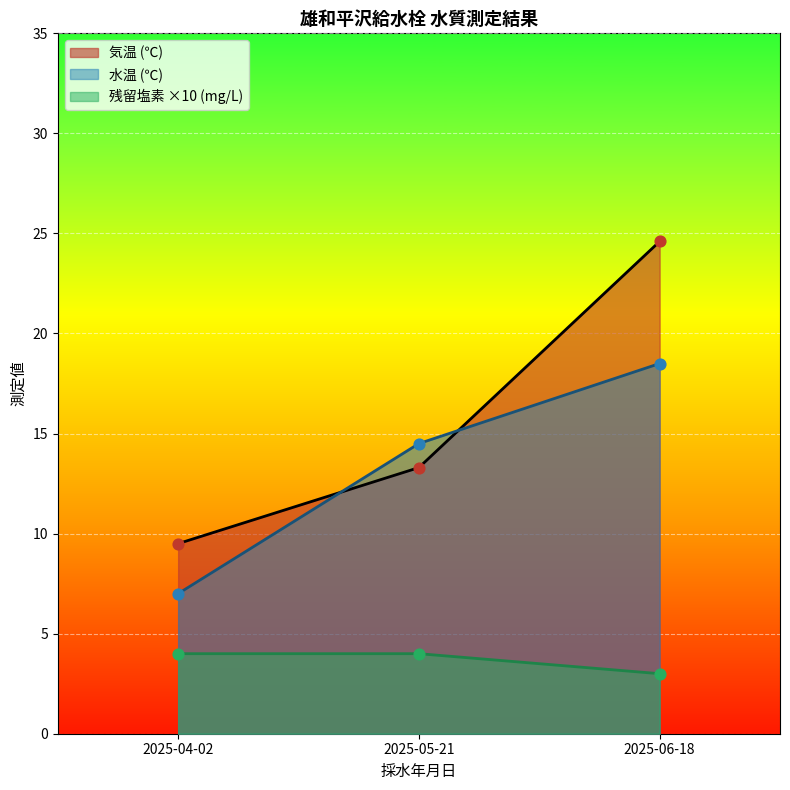

What is the total value across all series at 2025-06-18?

46.1